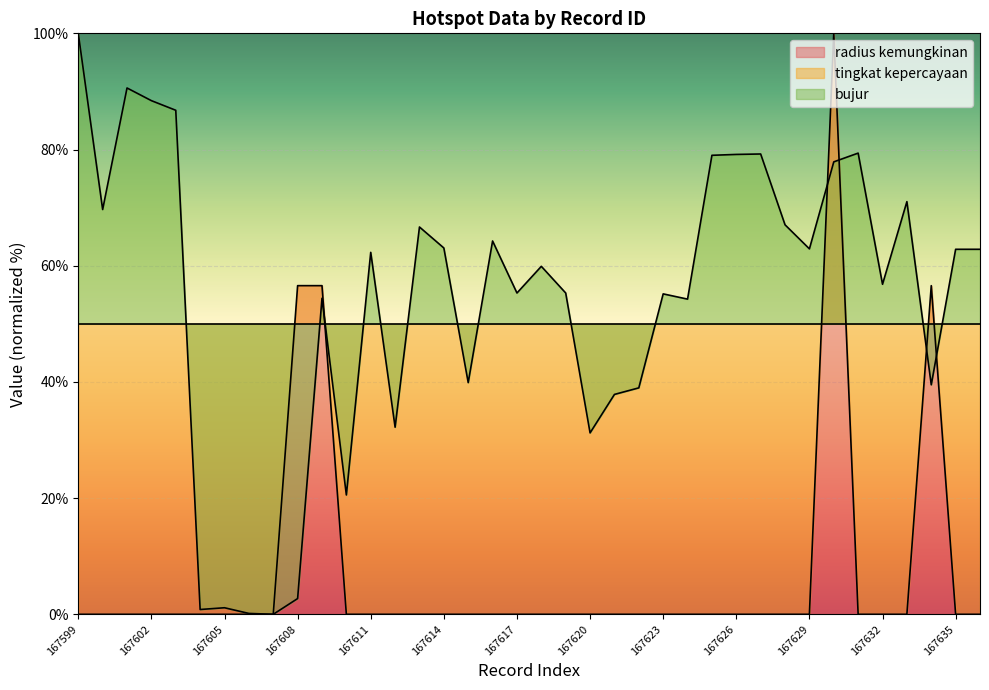

How many data points does each series have?

38